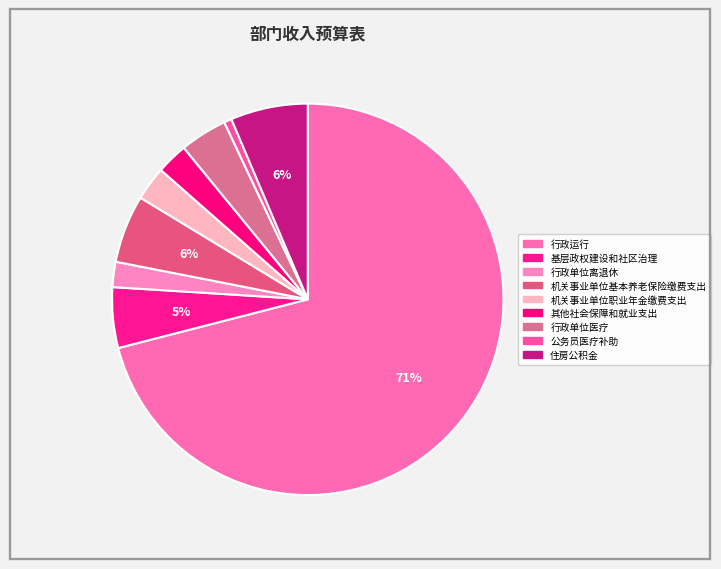

To the nearest percent, what portion does 住房公积金 represent?

6%